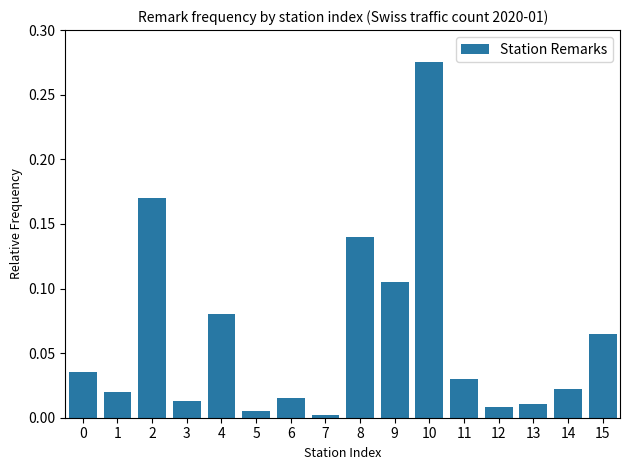

Which label corresponds to the largest value in the chart?

10